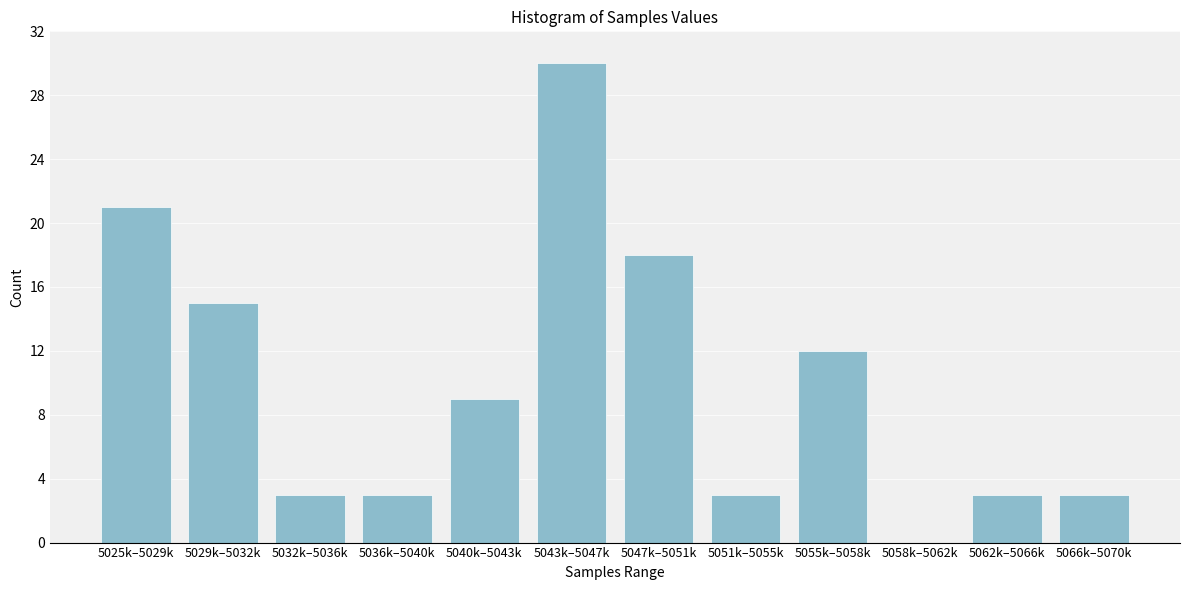

Reading left to right, what are all the values shown in this chart?

5025k–5029k=21	5029k–5032k=15	5032k–5036k=3	5036k–5040k=3	5040k–5043k=9	5043k–5047k=30	5047k–5051k=18	5051k–5055k=3	5055k–5058k=12	5058k–5062k=0	5062k–5066k=3	5066k–5070k=3